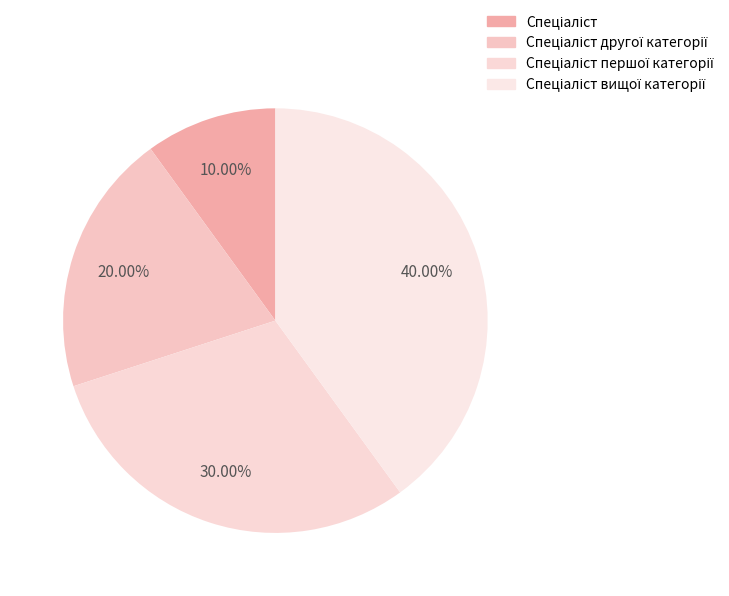

Count the number of slices in the pie.

4